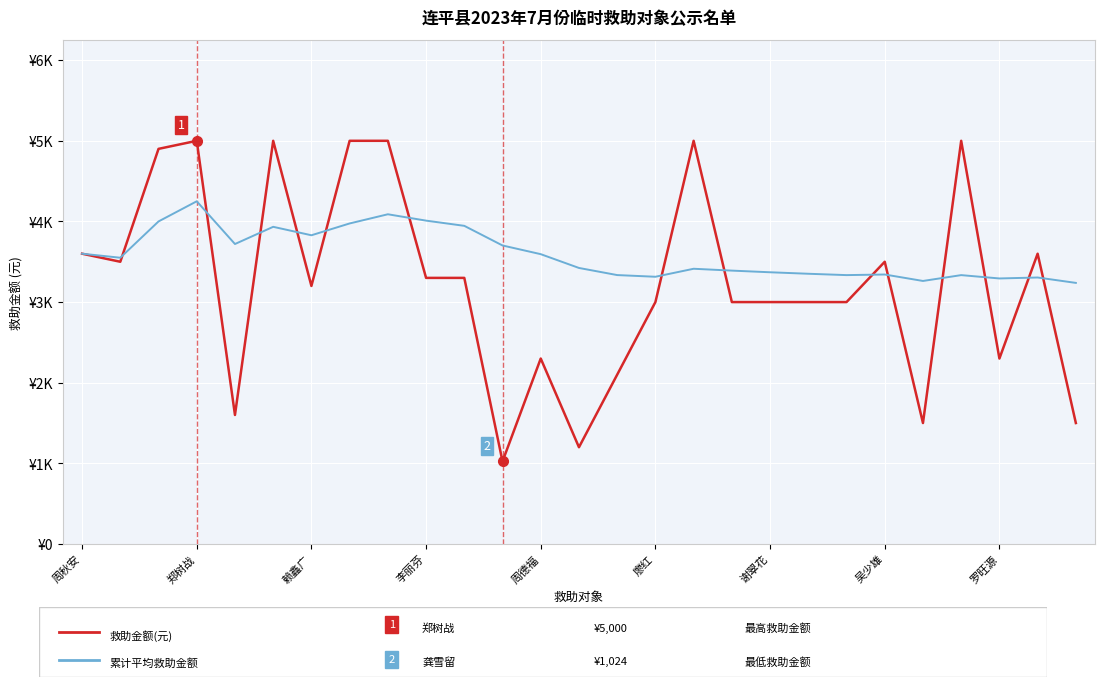

Does the chart have visible grid lines?

Yes